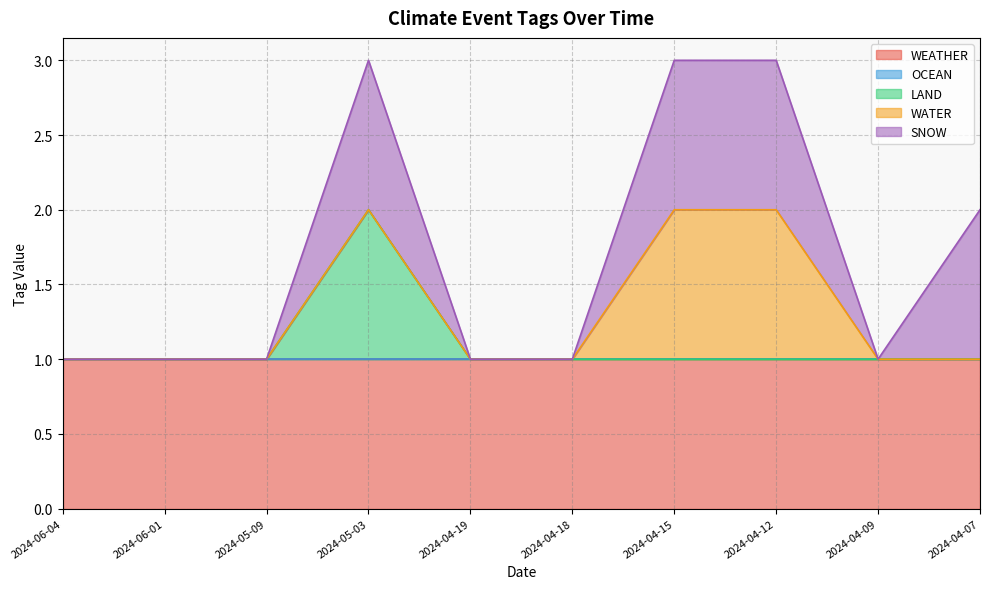

Reading left to right, what are all the values shown in this chart?

WEATHER: 2024-06-04=1	2024-06-01=1	2024-05-09=1	2024-05-03=1	2024-04-19=1	2024-04-18=1	2024-04-15=1	2024-04-12=1	2024-04-09=1	2024-04-07=1
OCEAN: 2024-06-04=0	2024-06-01=0	2024-05-09=0	2024-05-03=0	2024-04-19=0	2024-04-18=0	2024-04-15=0	2024-04-12=0	2024-04-09=0	2024-04-07=0
LAND: 2024-06-04=0	2024-06-01=0	2024-05-09=0	2024-05-03=1	2024-04-19=0	2024-04-18=0	2024-04-15=0	2024-04-12=0	2024-04-09=0	2024-04-07=0
WATER: 2024-06-04=0	2024-06-01=0	2024-05-09=0	2024-05-03=0	2024-04-19=0	2024-04-18=0	2024-04-15=1	2024-04-12=1	2024-04-09=0	2024-04-07=0
SNOW: 2024-06-04=0	2024-06-01=0	2024-05-09=0	2024-05-03=1	2024-04-19=0	2024-04-18=0	2024-04-15=1	2024-04-12=1	2024-04-09=0	2024-04-07=1